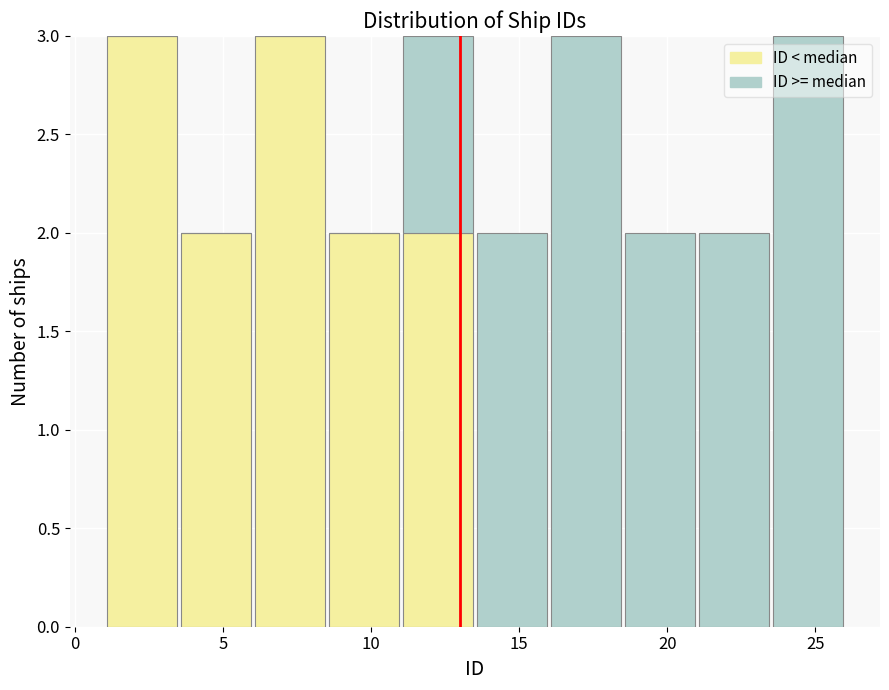

Reading left to right, transcribe this chart: for each stacked bar, give the range it covers on the x-axis and its total height. The values are not printed on the chart, so give them approximately, as read against the axis.

1.0 to 3.5: 3
3.5 to 6.0: 2
6.0 to 8.5: 3
8.5 to 11.0: 2
11.0 to 13.5: 3
13.5 to 16.0: 2
16.0 to 18.5: 3
18.5 to 21.0: 2
21.0 to 23.5: 2
23.5 to 26.0: 3